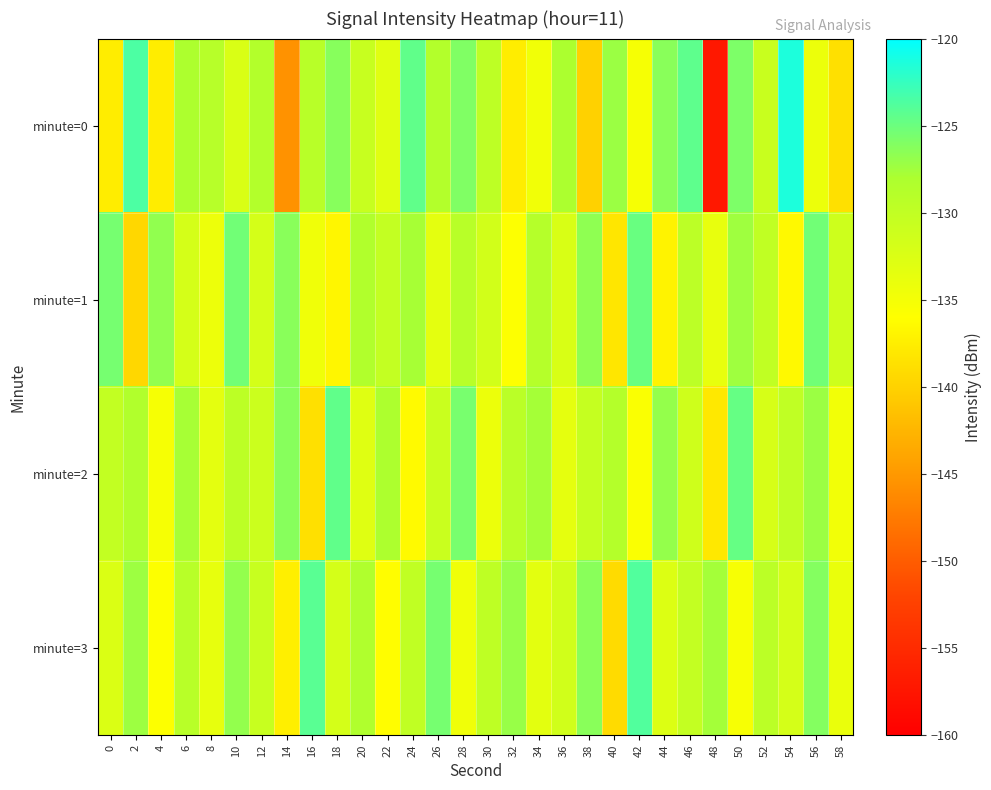

Which series has the widest spread of values?

minute=0